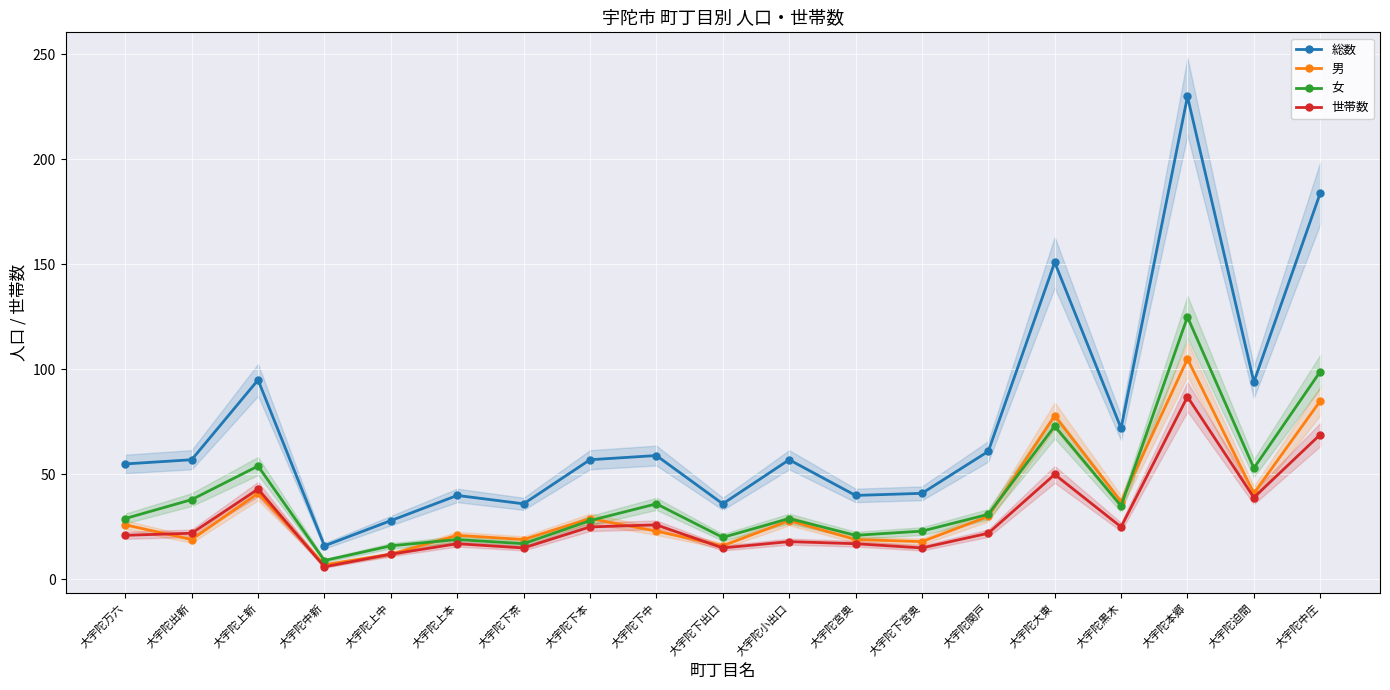

What is the minimum value for 総数?

16